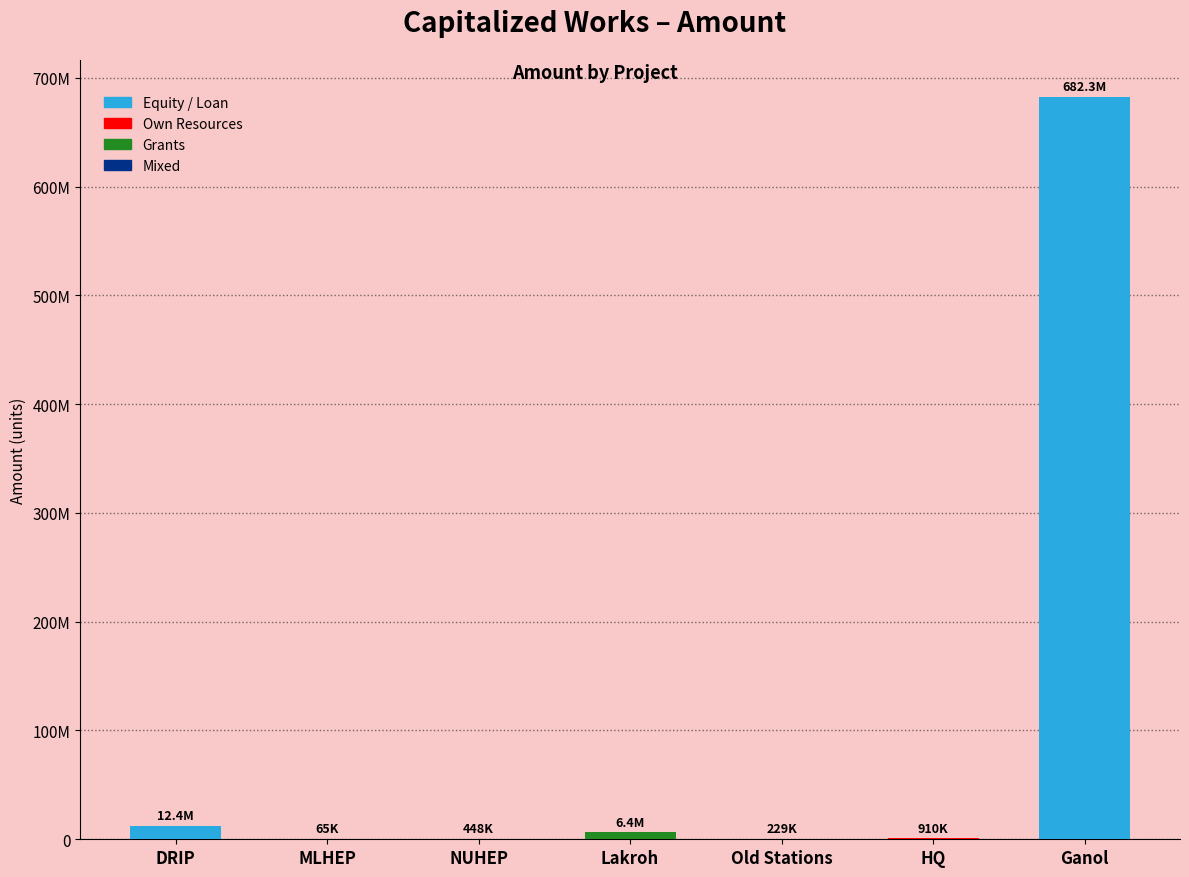

Are the bars horizontal?

No